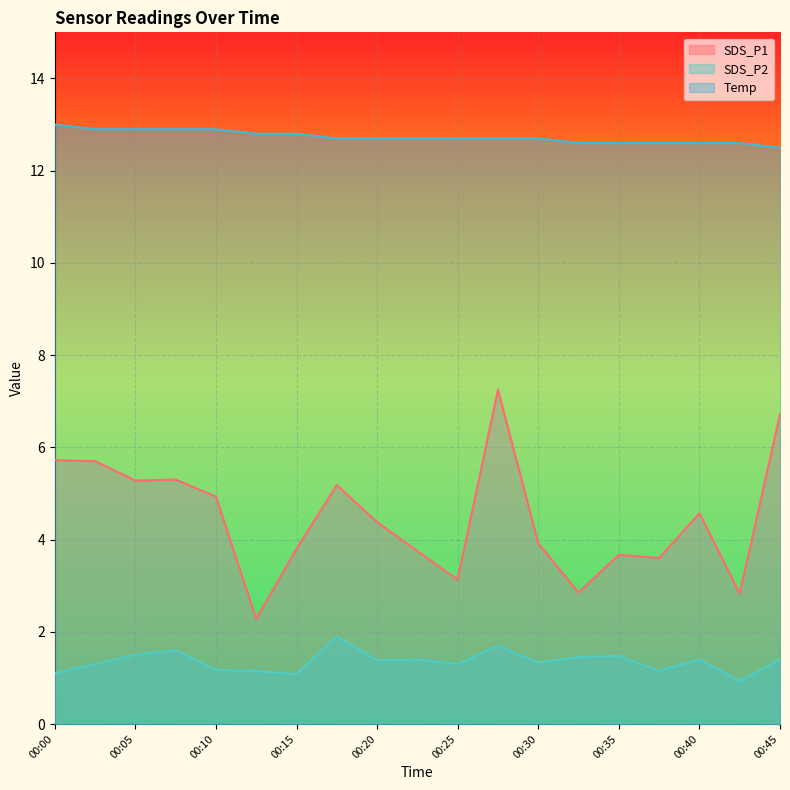

Where is SDS_P2 nearest to the value 1?

00:42